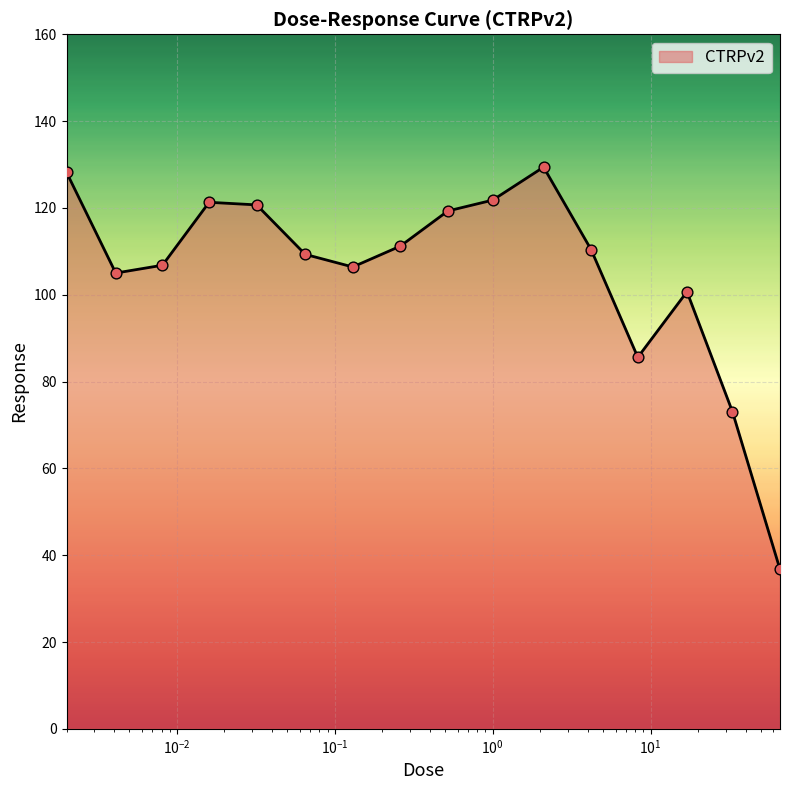

What is the difference between the maximum and minimum values?

92.7